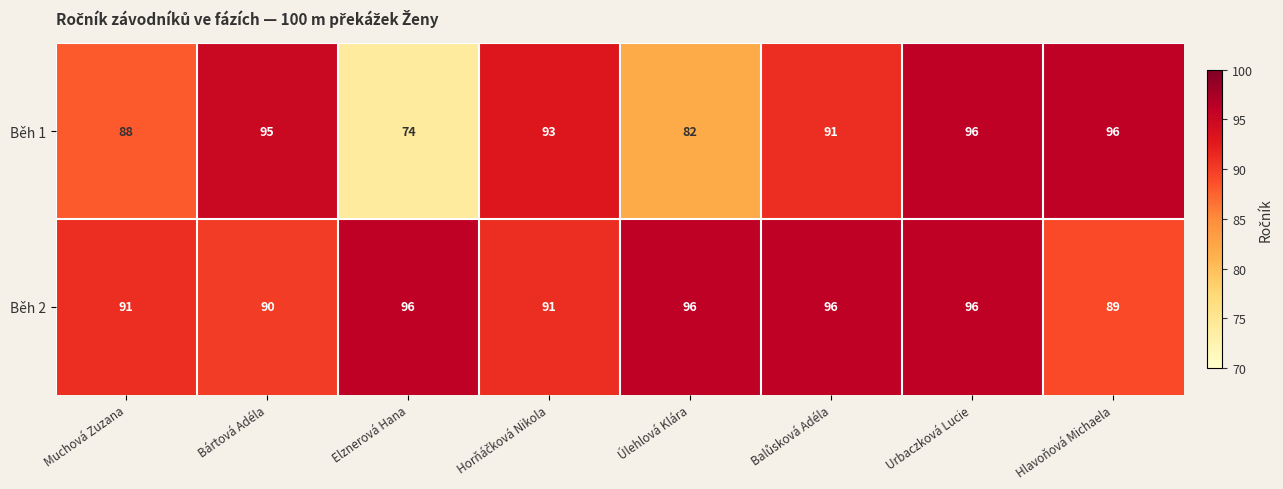

Reading right to left, list all the values displayed in this chart.

Běh 1: 96	96	91	82	93	74	95	88
Běh 2: 89	96	96	96	91	96	90	91